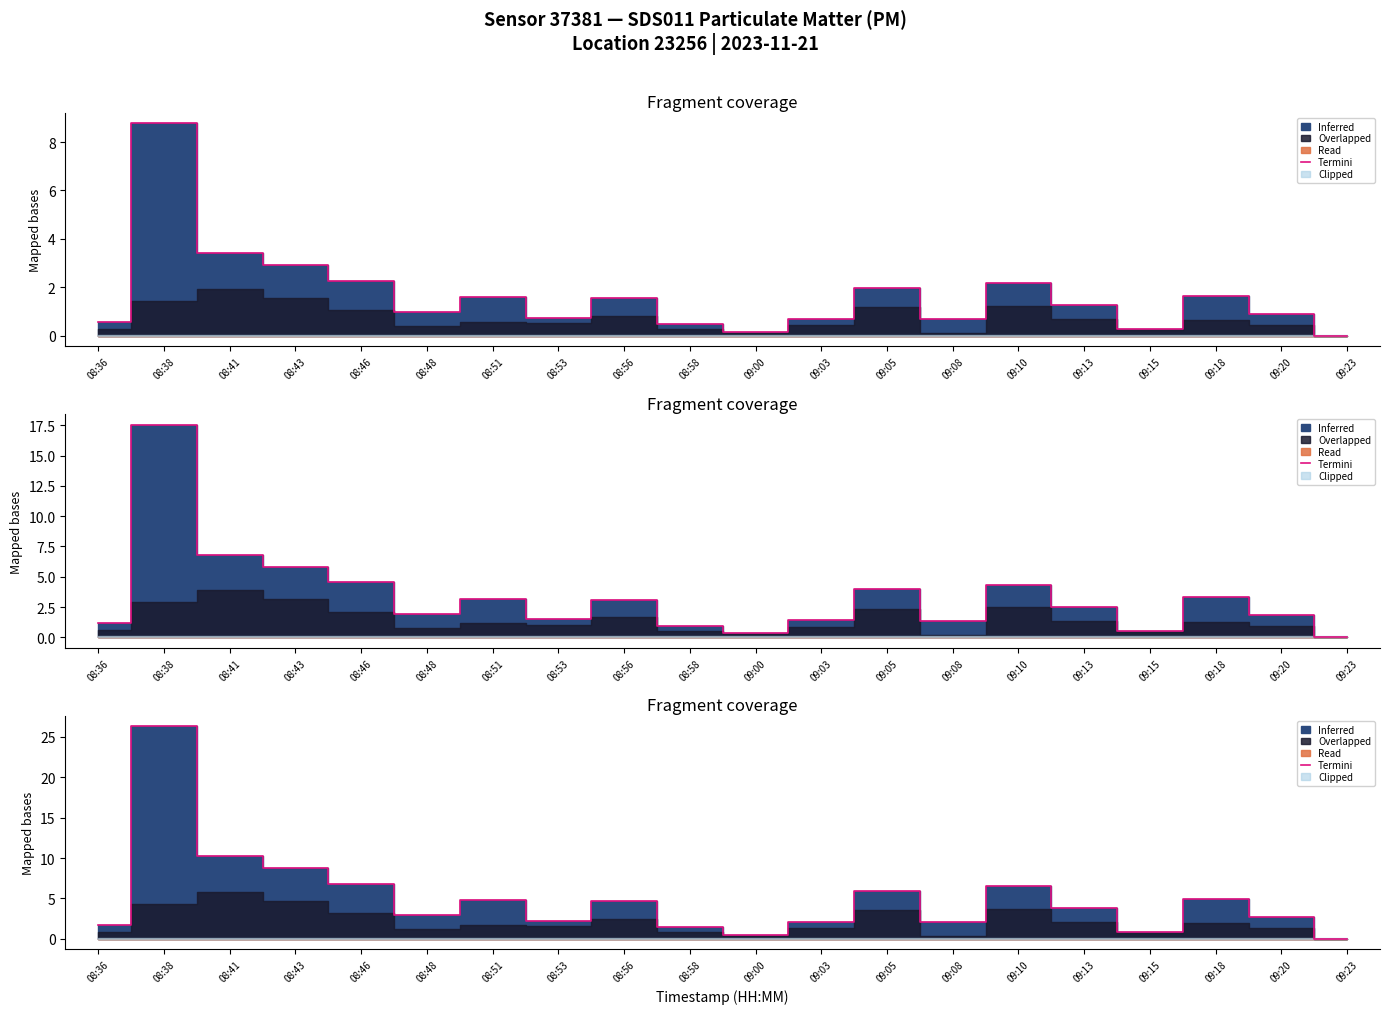

At which category does the chart reach its minimum across all series?

09:23